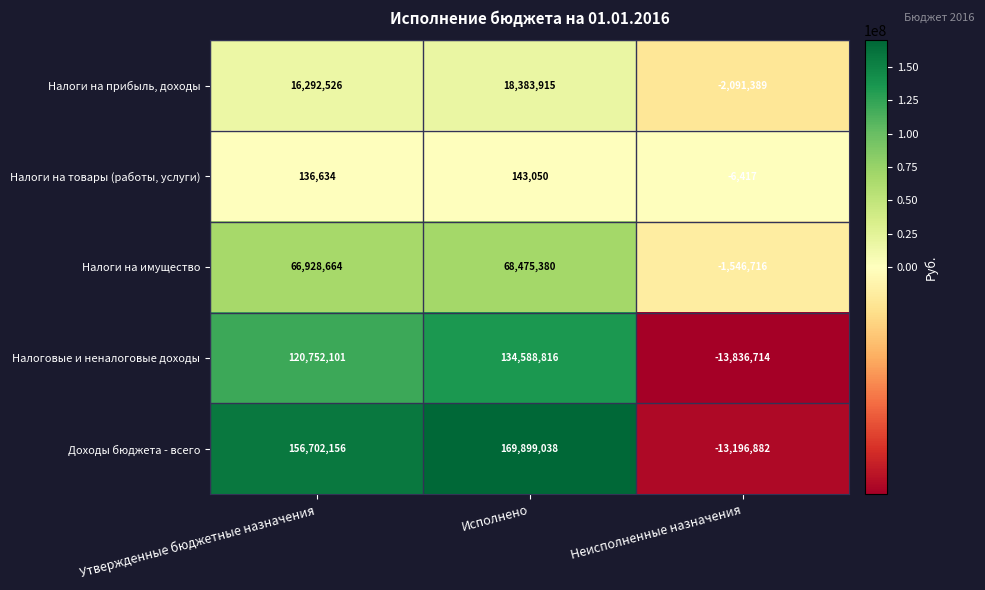

How many positive values does the Налоги на имущество series have?

2